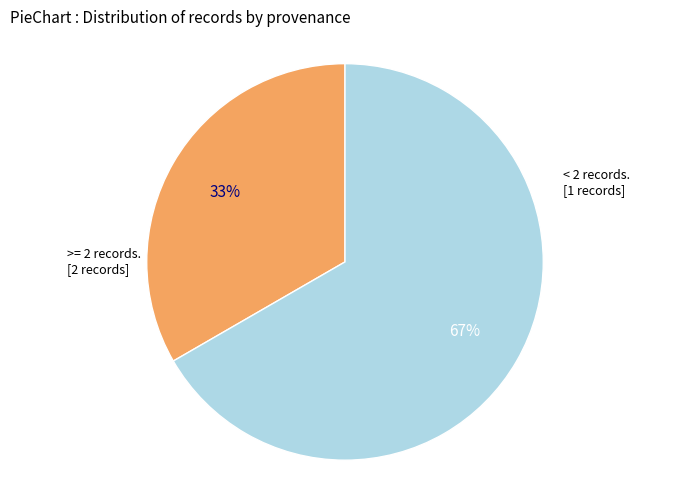

How many segments does this pie chart have?

2